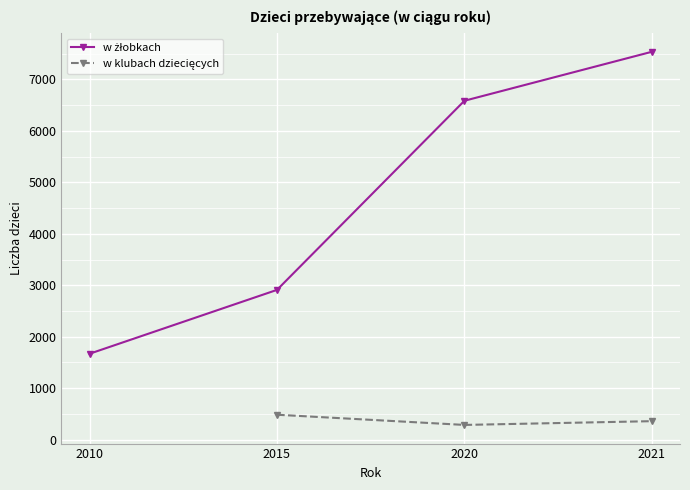

True or false: w klubach dziecięcych has more than 1 interior local peaks.

False